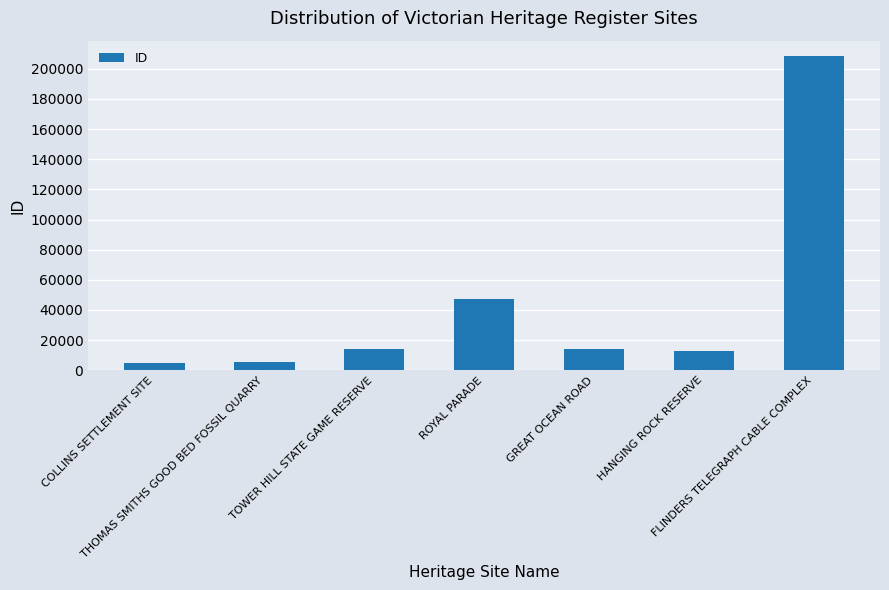

What is the minimum value shown in the chart?

4653